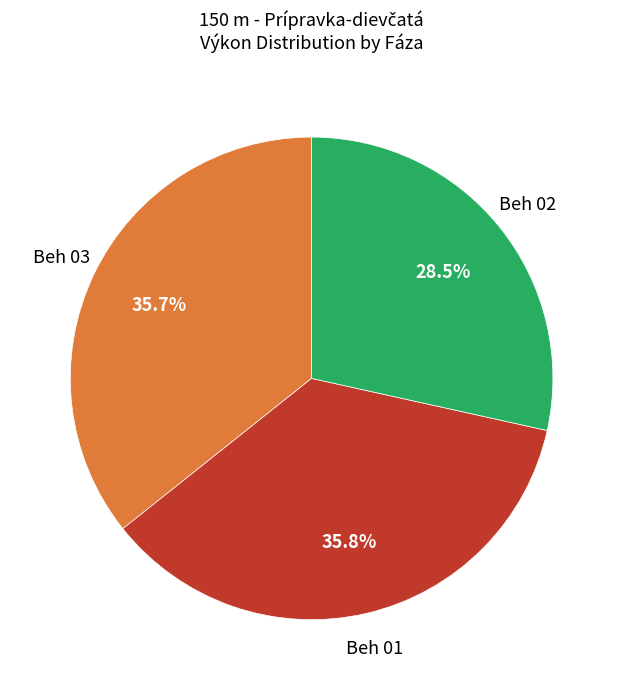

Does any single category account for the majority?

No